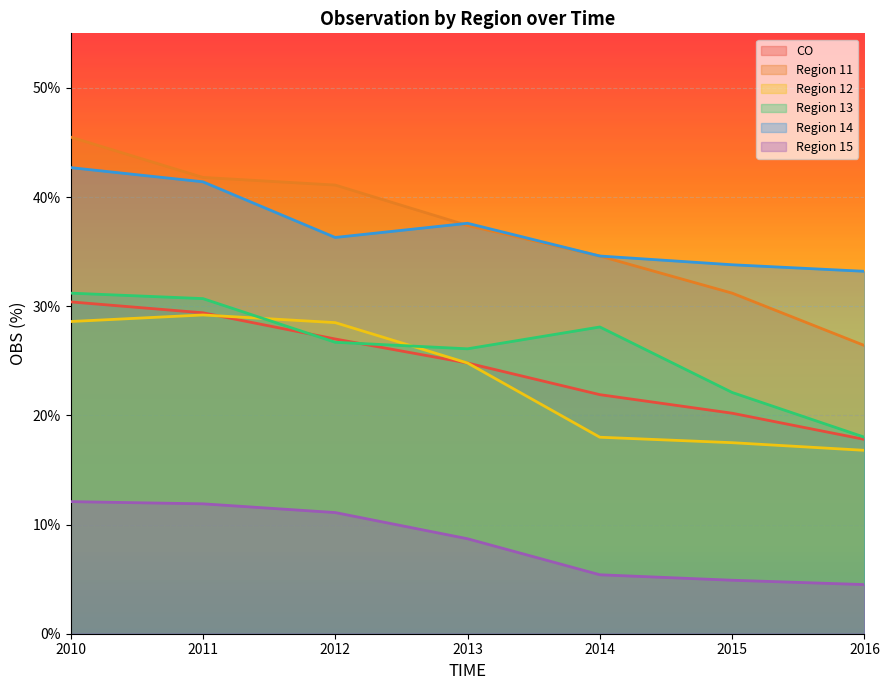

What is the sum of all Region 11 values?

258.0